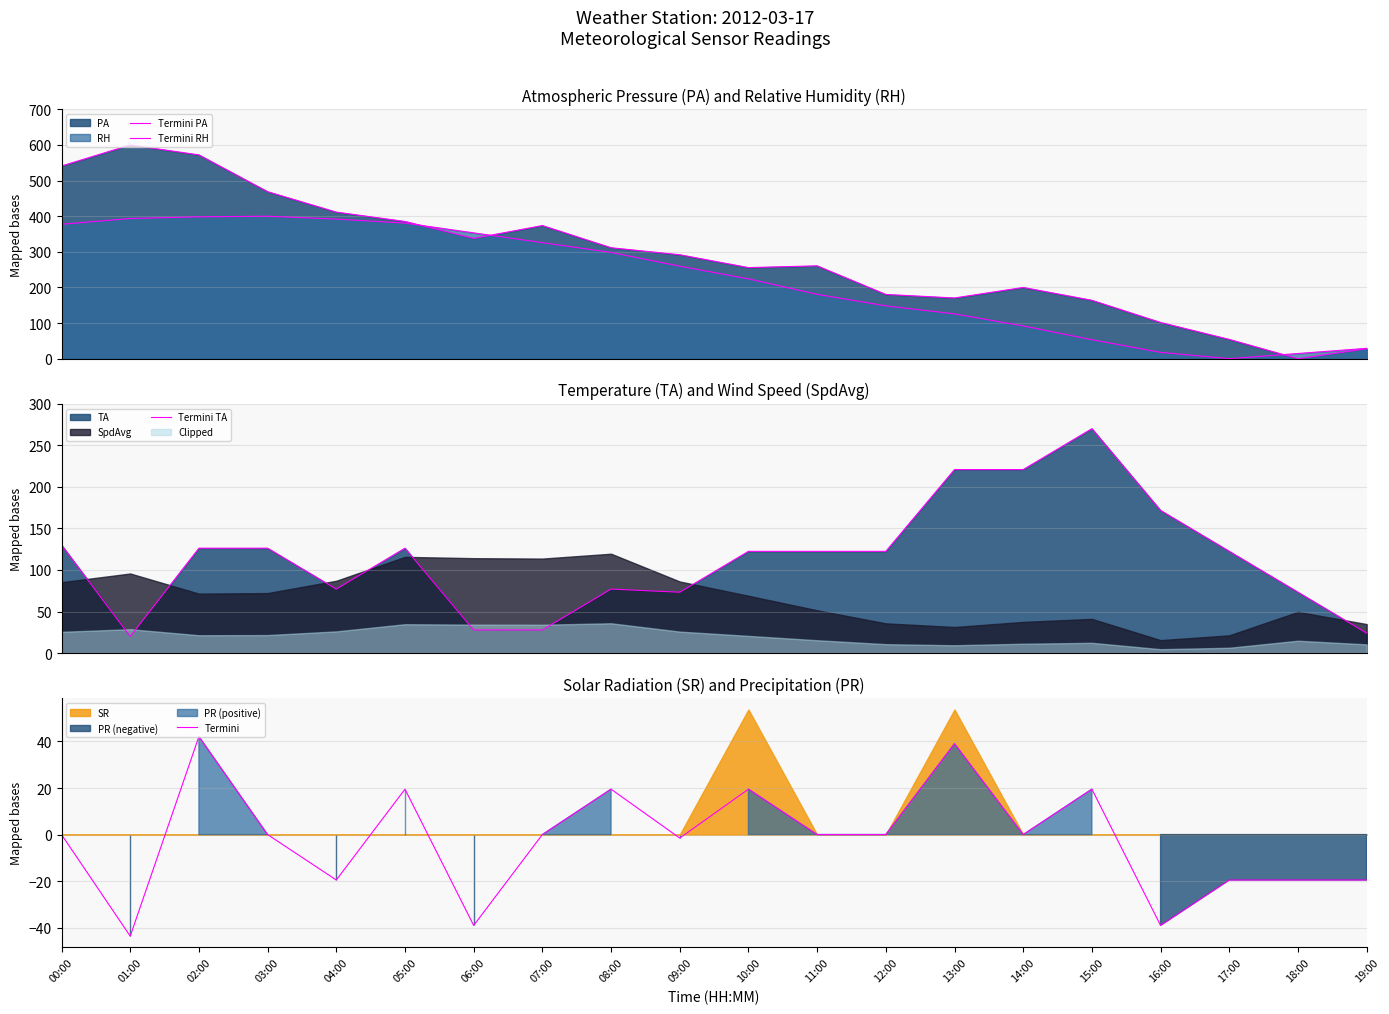

At which category does the chart reach its minimum across all series?

01:00